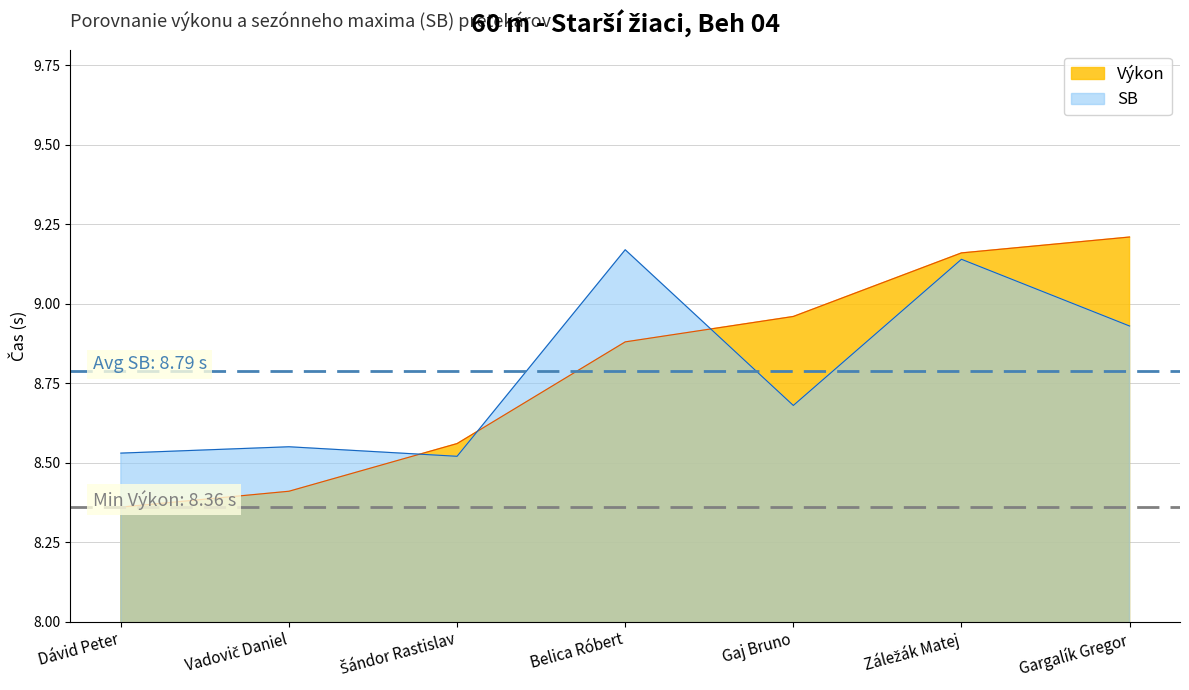

In SB, how many points are higher than both neighbors (excluding endpoints)?

3